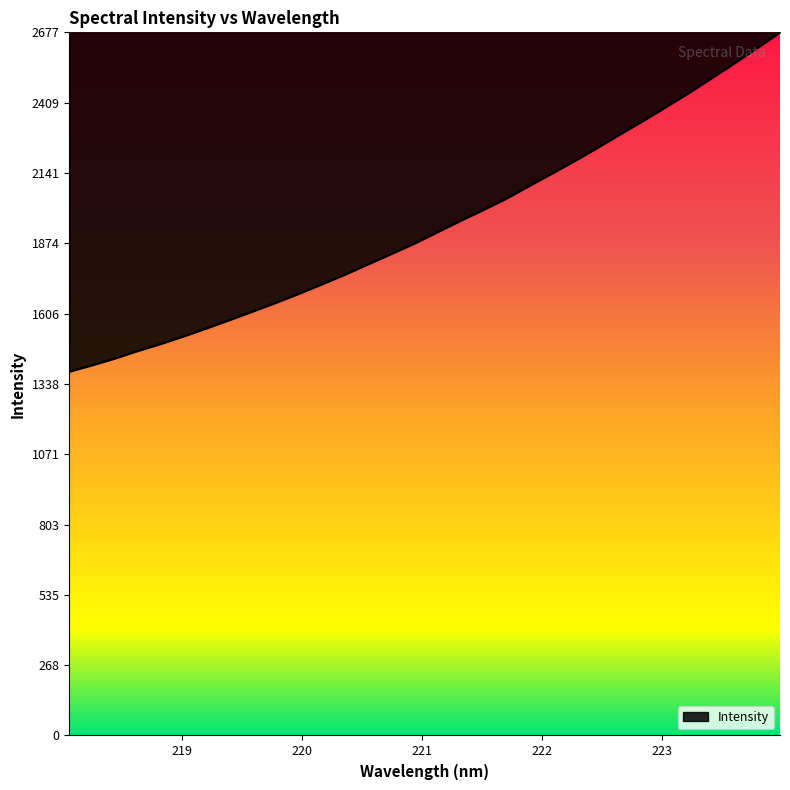

What is the average value?

1941.5